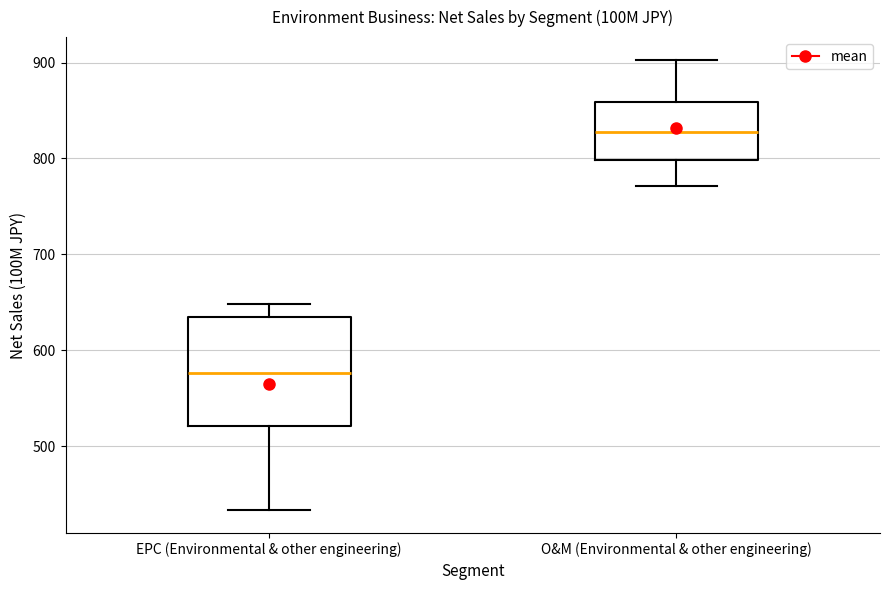

Which box's median line is the lowest?

EPC (Environmental & other engineering)